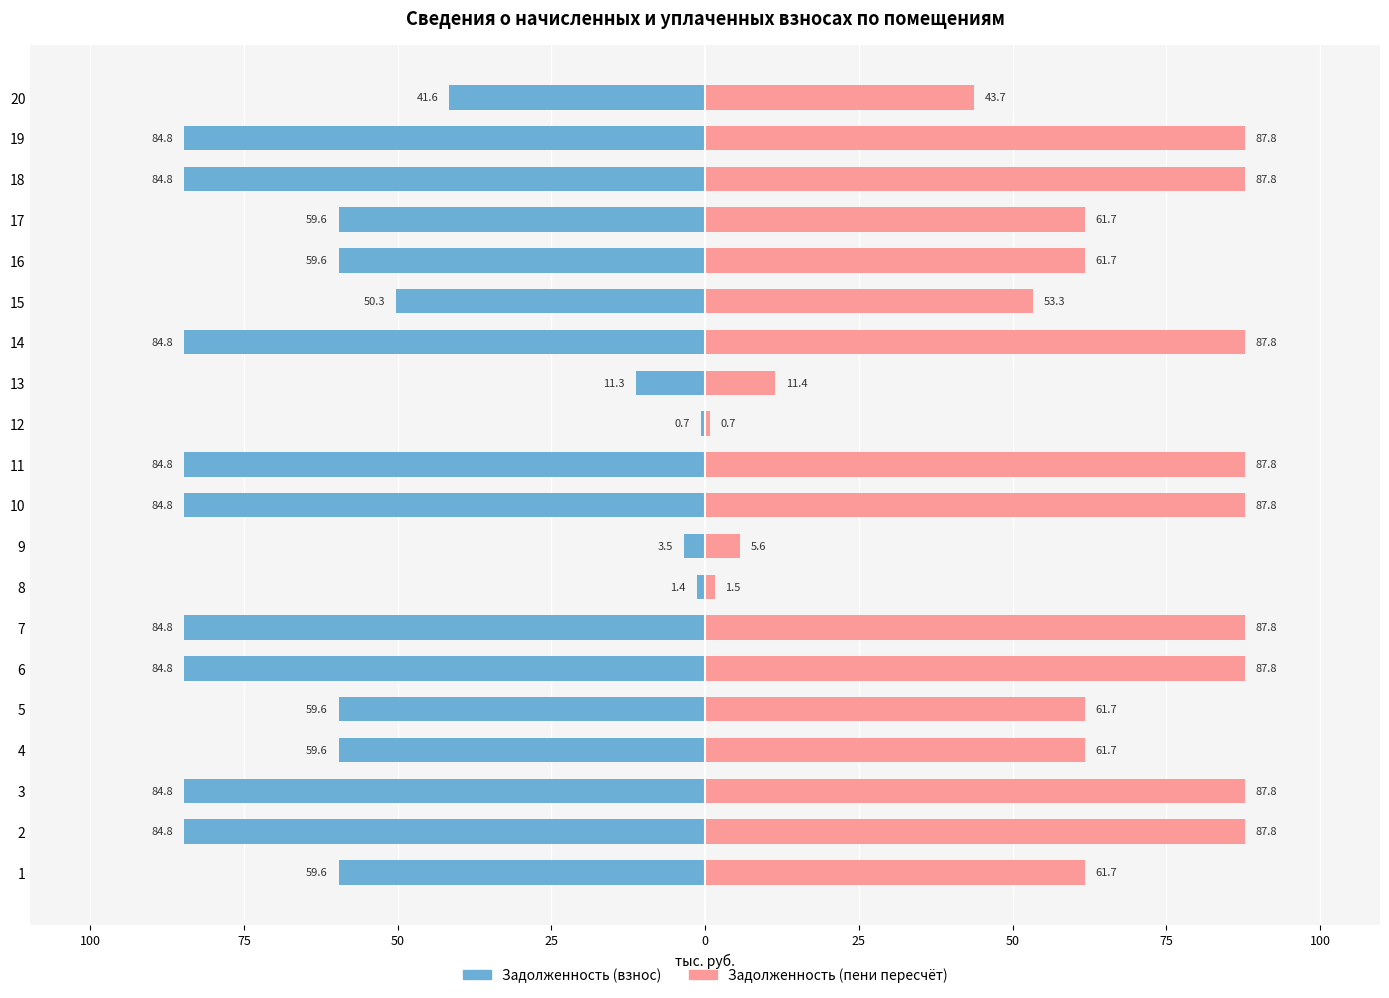

Are the bars grouped side by side (vs. stacked)?

Yes